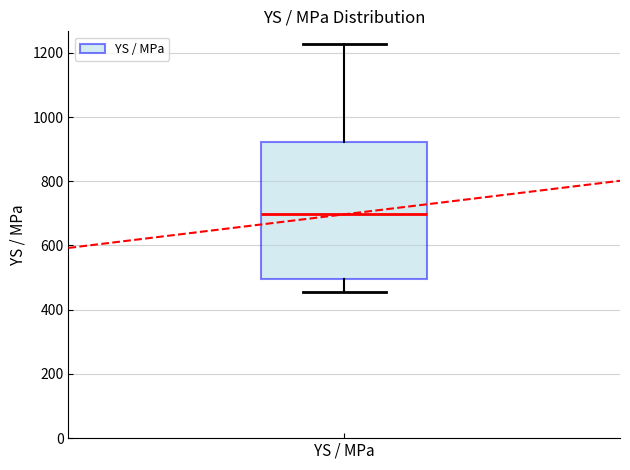

Transcribe this box plot: give where the median line is, the range the box spans, and where the two whiskers end, as read against the y-axis. The values are not printed on the chart, so give them approximately, as read against the axis.

median 700, box 500 to 920, whiskers 460 to 1220